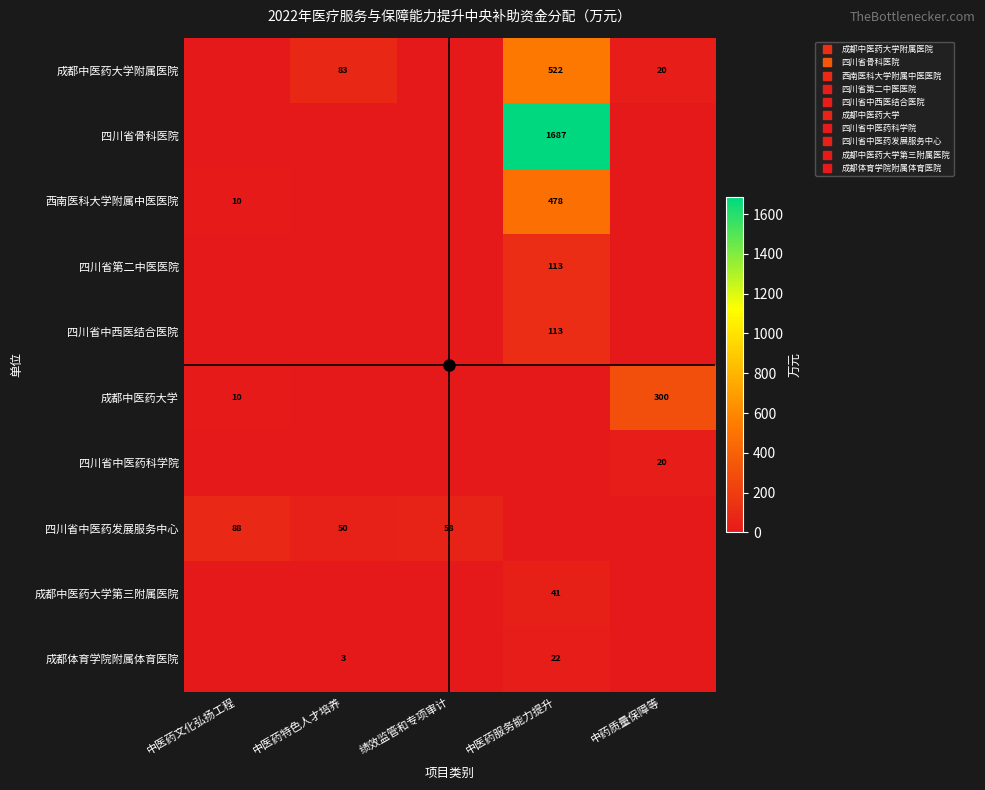

The 四川省中医药发展服务中心 series shows 58.5 at 绩效监管和专项审计. True or false?

True